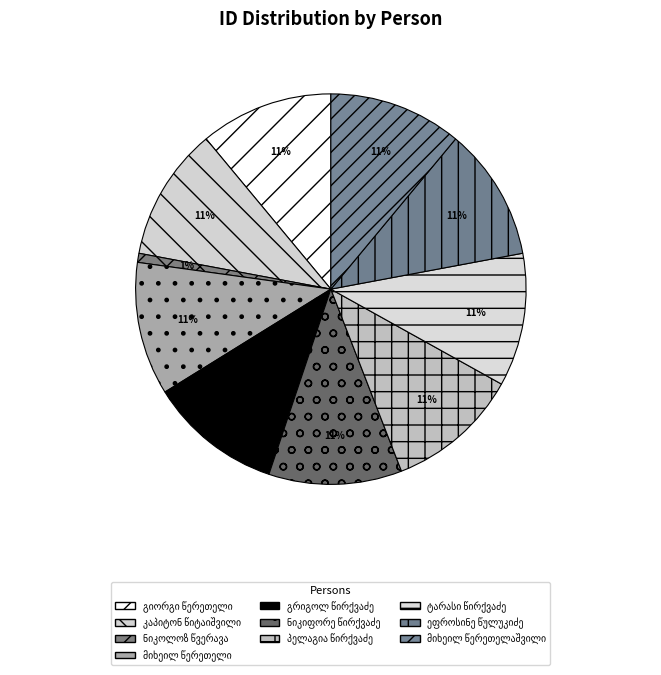

Count the number of slices in the pie.

10